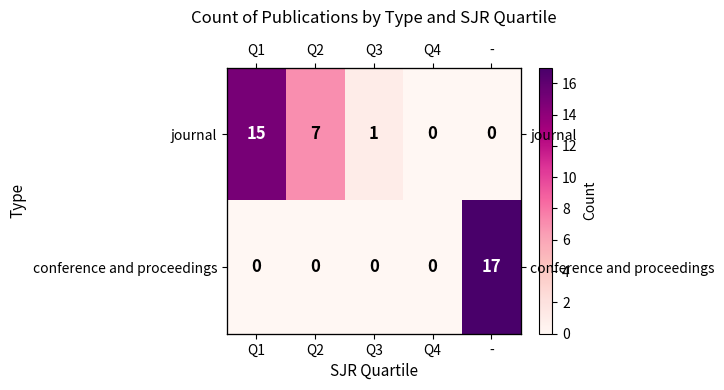

What is the highest value of the journal series?

15